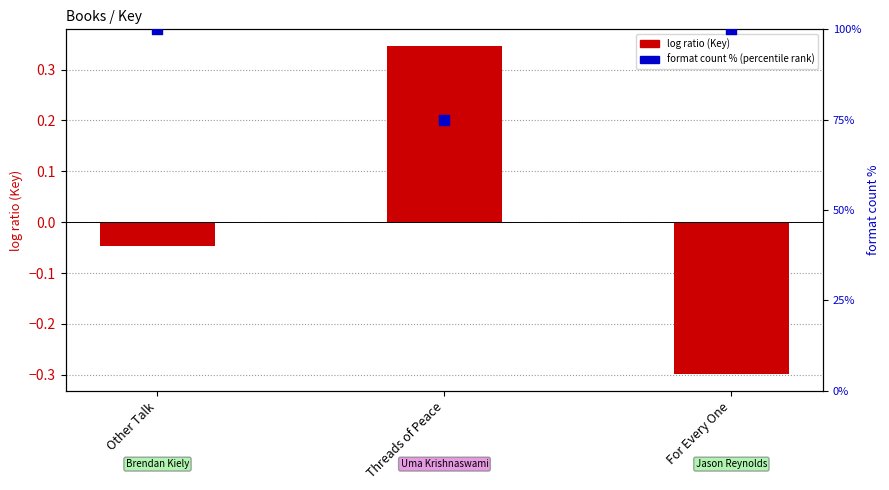

Which series has the largest total across all categories?

format count % (percentile rank)